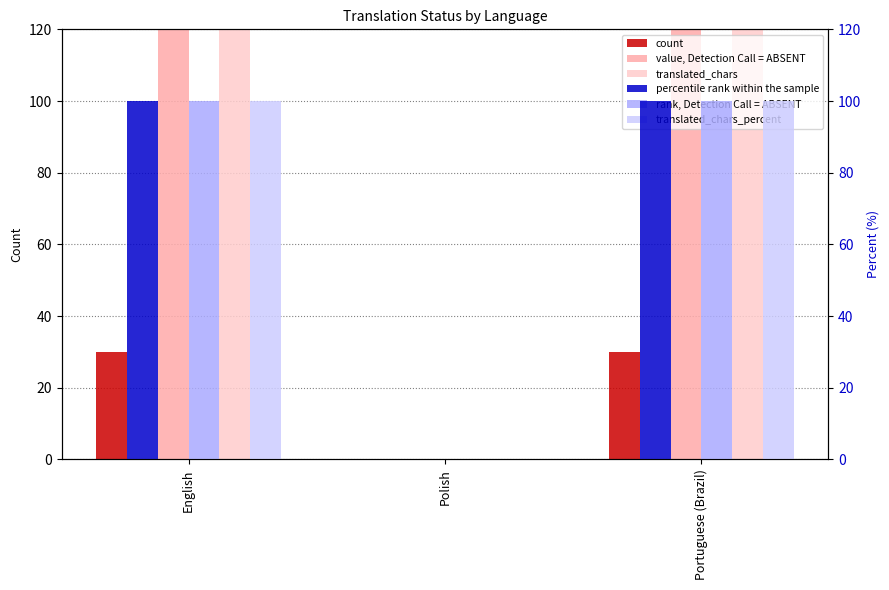

What position from the right is Portuguese (Brazil)?

1